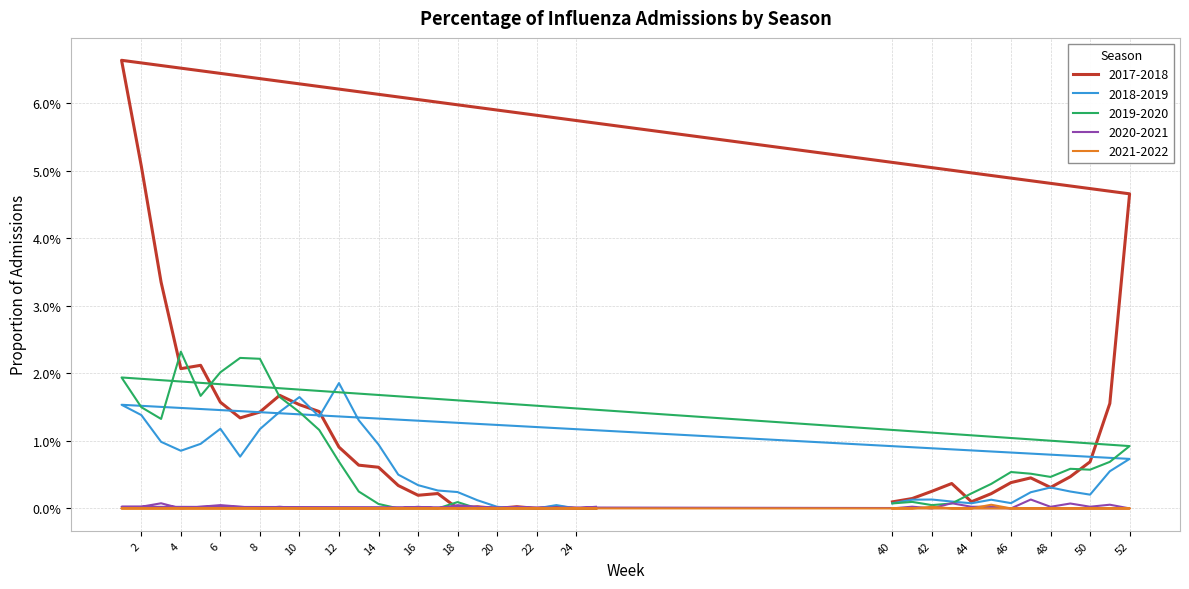

What are all the series names shown in the legend?

2017-2018, 2018-2019, 2019-2020, 2020-2021, 2021-2022